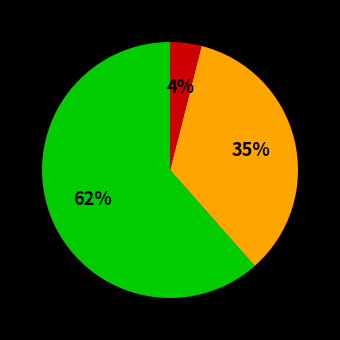

To the nearest percent, what is the average slice percentage?

33%